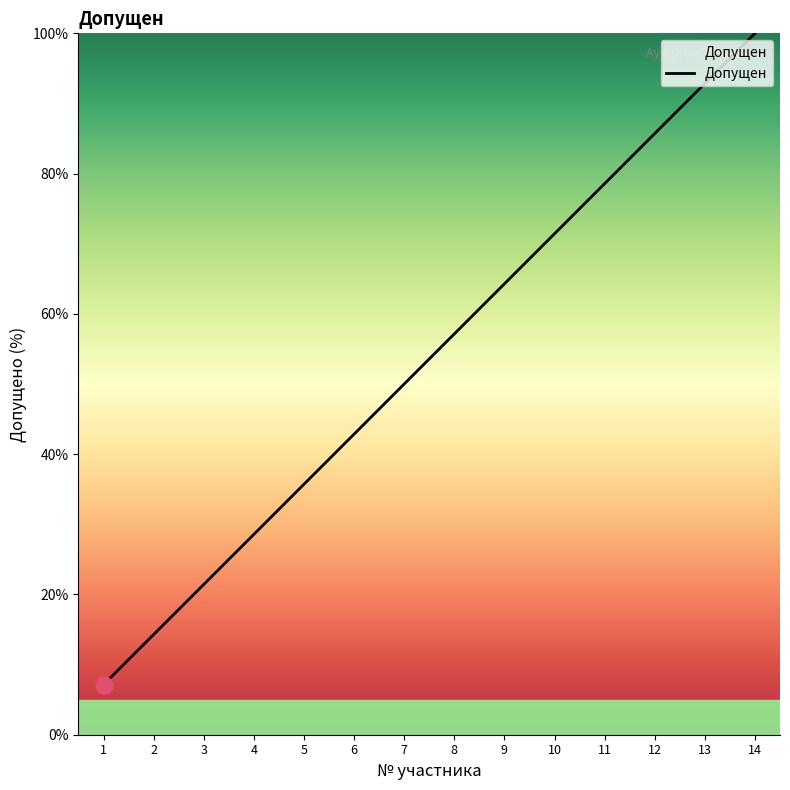

The value at 8 is 20.7. True or false?

False